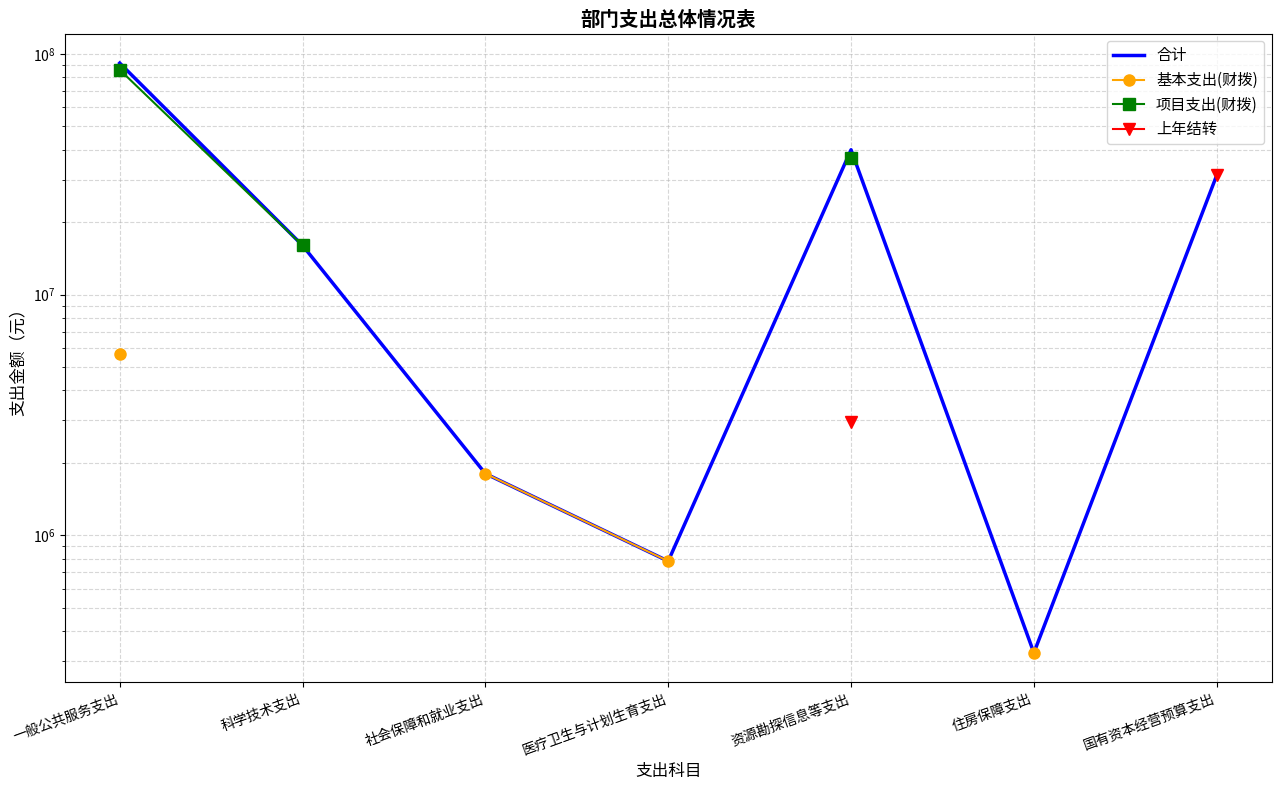

List the labels in order of 合计 value, largest first.

一般公共服务支出, 资源勘探信息等支出, 国有资本经营预算支出, 科学技术支出, 社会保障和就业支出, 医疗卫生与计划生育支出, 住房保障支出